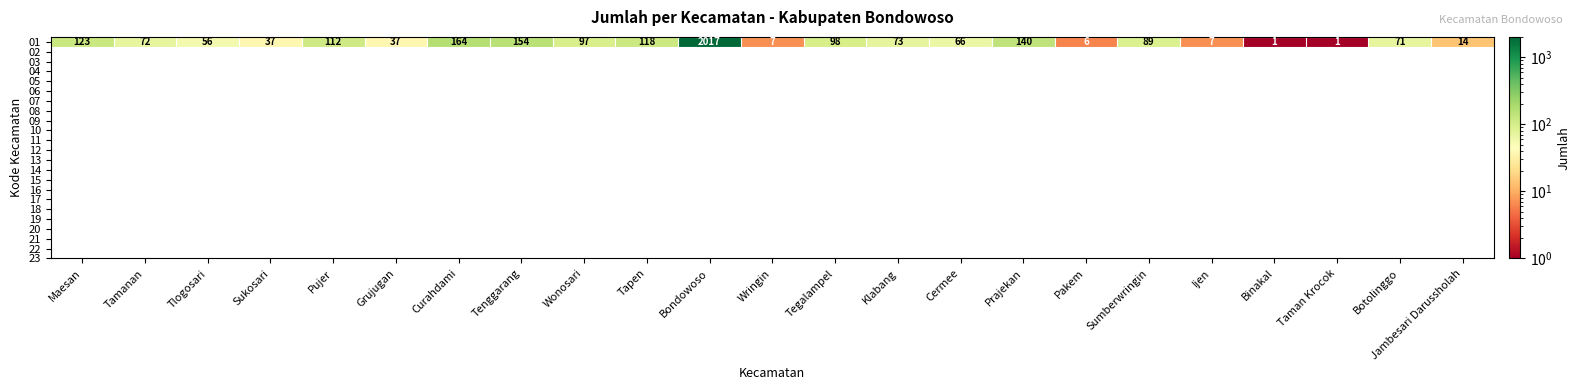

What is the sum of all values?

3560